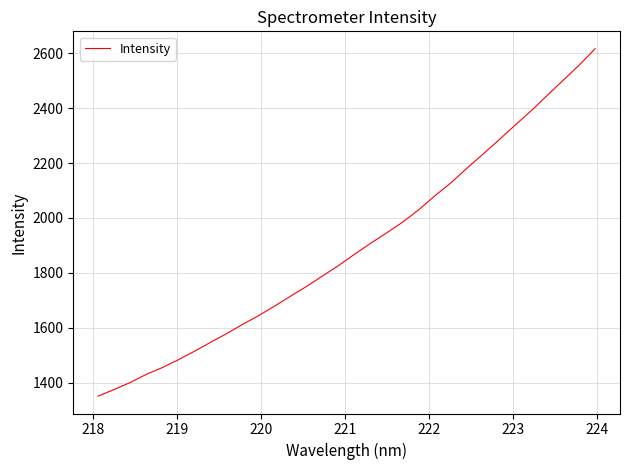

What is the difference between the maximum and minimum values?

1266.5